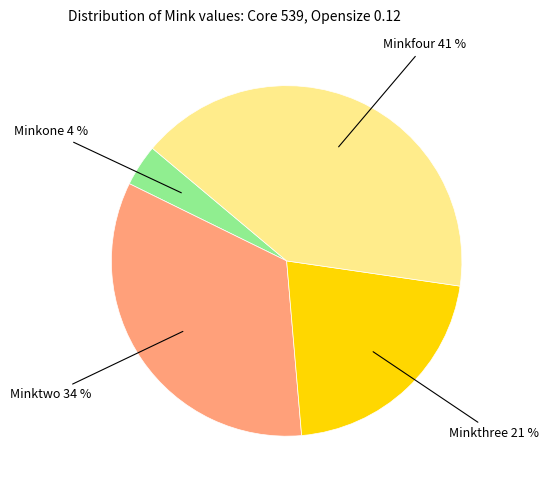

Is there any slice that represents more than half of the pie?

No